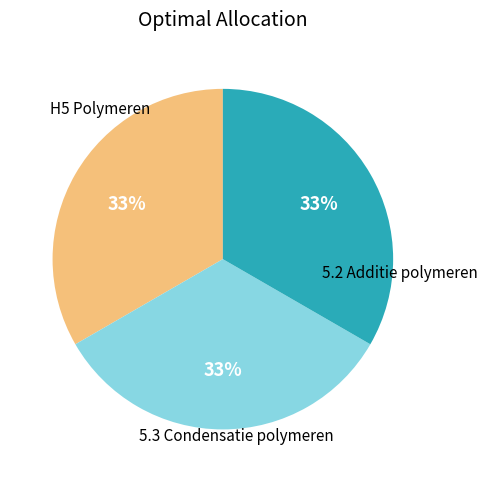

Does any single category account for the majority?

No